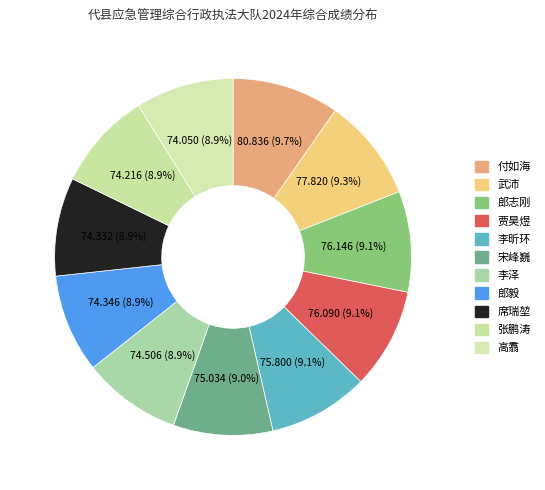

Is it true that 张鹏涛 is 9% of the pie?

True